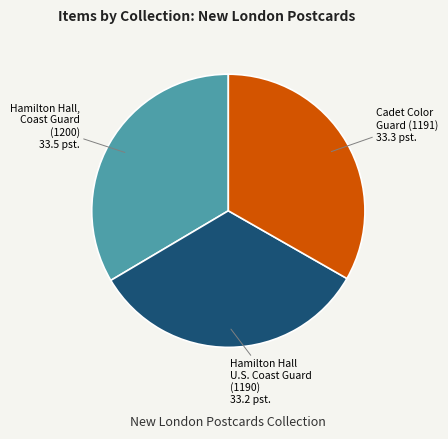

Is there any slice that represents more than half of the pie?

No